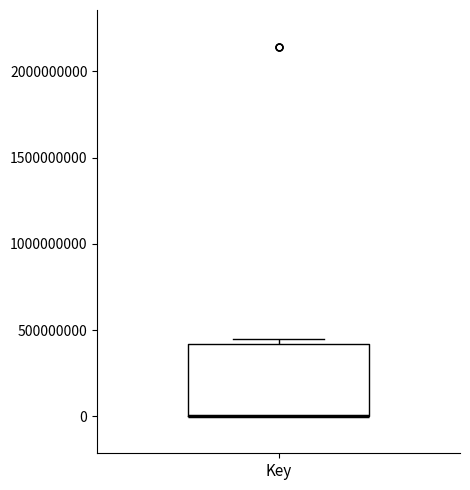

Transcribe this box plot: give where the median line is, the range the box spans, and where the two whiskers end, as read against the y-axis. The values are not printed on the chart, so give them approximately, as read against the axis.

median 0 (drawn on the box's lower edge), box 0 to 400000000, whiskers 0 to 450000000